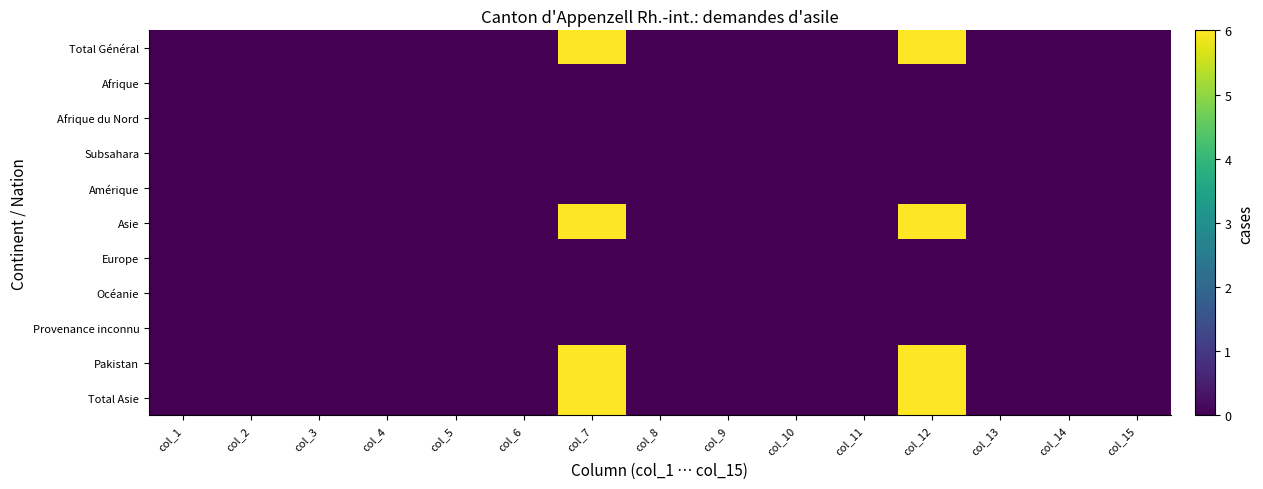

Reading left to right, transcribe all the data shown in this chart.

Total Général: col_1=0	col_2=0	col_3=0	col_4=0	col_5=0	col_6=0	col_7=6	col_8=0	col_9=0	col_10=0	col_11=0	col_12=6	col_13=0	col_14=0	col_15=0
Afrique: col_1=0	col_2=0	col_3=0	col_4=0	col_5=0	col_6=0	col_7=0	col_8=0	col_9=0	col_10=0	col_11=0	col_12=0	col_13=0	col_14=0	col_15=0
Afrique du Nord: col_1=0	col_2=0	col_3=0	col_4=0	col_5=0	col_6=0	col_7=0	col_8=0	col_9=0	col_10=0	col_11=0	col_12=0	col_13=0	col_14=0	col_15=0
Subsahara: col_1=0	col_2=0	col_3=0	col_4=0	col_5=0	col_6=0	col_7=0	col_8=0	col_9=0	col_10=0	col_11=0	col_12=0	col_13=0	col_14=0	col_15=0
Amérique: col_1=0	col_2=0	col_3=0	col_4=0	col_5=0	col_6=0	col_7=0	col_8=0	col_9=0	col_10=0	col_11=0	col_12=0	col_13=0	col_14=0	col_15=0
Asie: col_1=0	col_2=0	col_3=0	col_4=0	col_5=0	col_6=0	col_7=6	col_8=0	col_9=0	col_10=0	col_11=0	col_12=6	col_13=0	col_14=0	col_15=0
Europe: col_1=0	col_2=0	col_3=0	col_4=0	col_5=0	col_6=0	col_7=0	col_8=0	col_9=0	col_10=0	col_11=0	col_12=0	col_13=0	col_14=0	col_15=0
Océanie: col_1=0	col_2=0	col_3=0	col_4=0	col_5=0	col_6=0	col_7=0	col_8=0	col_9=0	col_10=0	col_11=0	col_12=0	col_13=0	col_14=0	col_15=0
Provenance inconnu: col_1=0	col_2=0	col_3=0	col_4=0	col_5=0	col_6=0	col_7=0	col_8=0	col_9=0	col_10=0	col_11=0	col_12=0	col_13=0	col_14=0	col_15=0
Pakistan: col_1=0	col_2=0	col_3=0	col_4=0	col_5=0	col_6=0	col_7=6	col_8=0	col_9=0	col_10=0	col_11=0	col_12=6	col_13=0	col_14=0	col_15=0
Total Asie: col_1=0	col_2=0	col_3=0	col_4=0	col_5=0	col_6=0	col_7=6	col_8=0	col_9=0	col_10=0	col_11=0	col_12=6	col_13=0	col_14=0	col_15=0